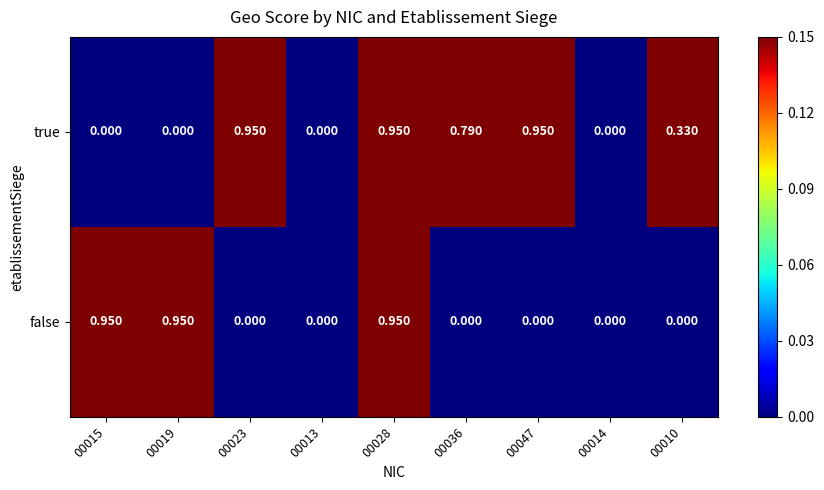

Which series changed the most between 00019 and 00028?

true